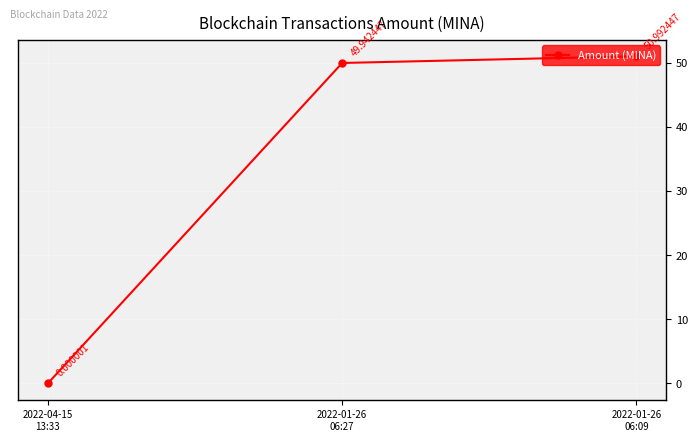

What is the difference between the second highest and minimum values?

49.9